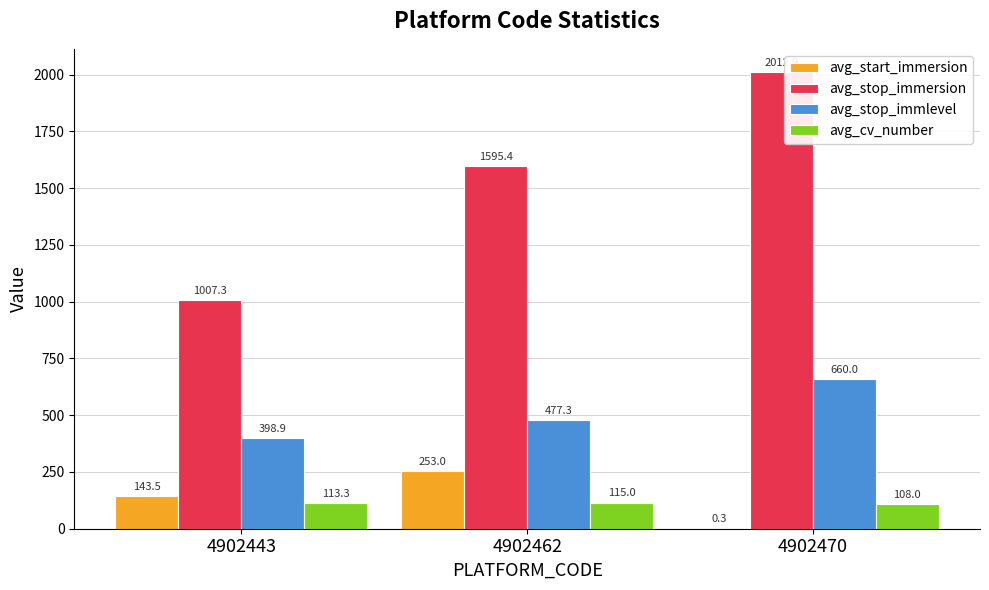

Between 4902443 and 4902462, which series saw the biggest shift?

avg_stop_immersion